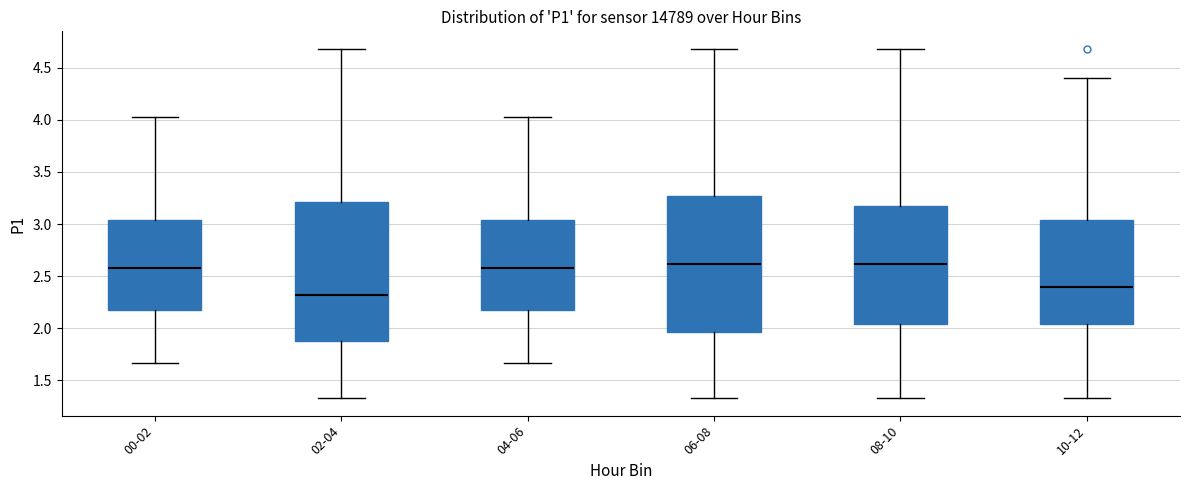

Reading left to right, read every box against the y-axis: the position of its median line, the range the box covers, and the ends of its whiskers. The values are not printed on the chart, so give them approximately, as read against the axis.

00-02: median 2.60, box 2.20 to 3.05, whiskers 1.65 to 4.05
02-04: median 2.30, box 1.90 to 3.20, whiskers 1.35 to 4.70
04-06: median 2.60, box 2.20 to 3.05, whiskers 1.65 to 4.05
06-08: median 2.60, box 1.95 to 3.25, whiskers 1.35 to 4.70
08-10: median 2.60, box 2.05 to 3.15, whiskers 1.35 to 4.70
10-12: median 2.40, box 2.05 to 3.05, whiskers 1.35 to 4.40